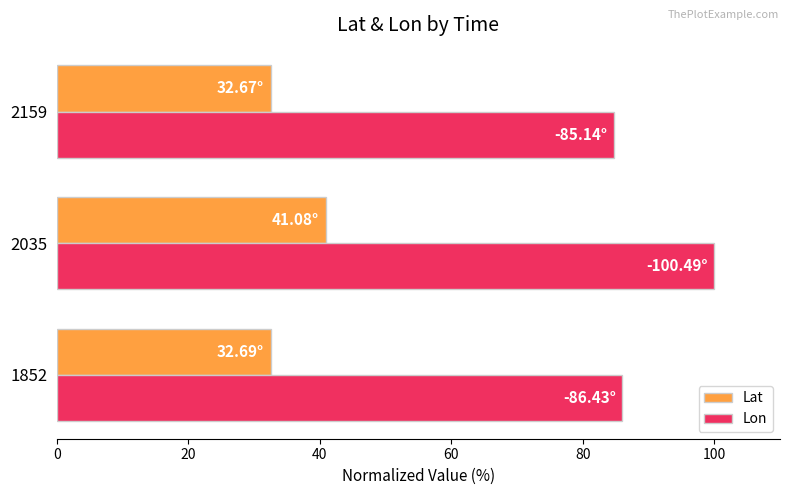

What is the maximum value for Lat?

40.9